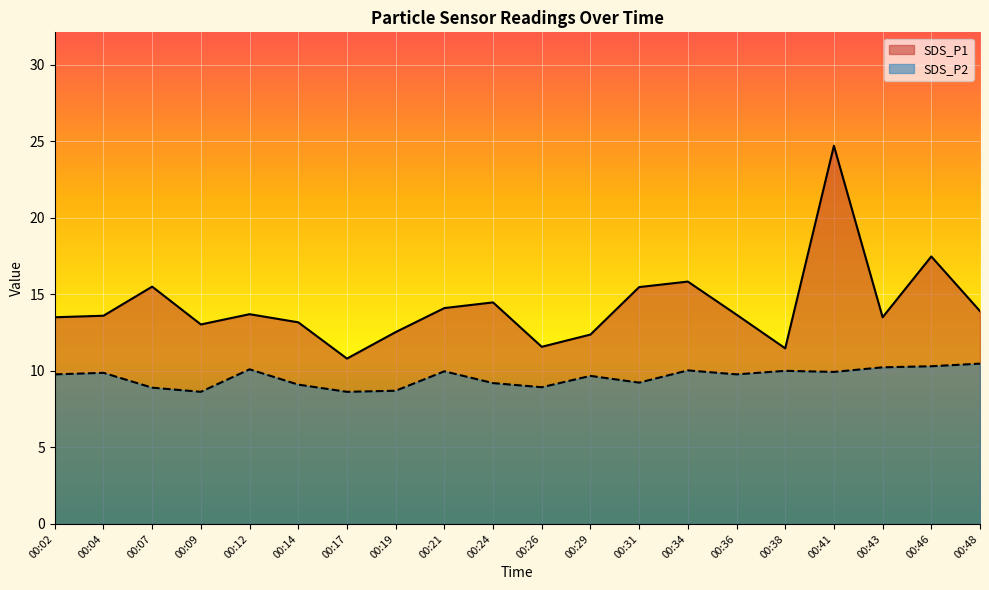

At which label is SDS_P2 closest to 9?

00:26